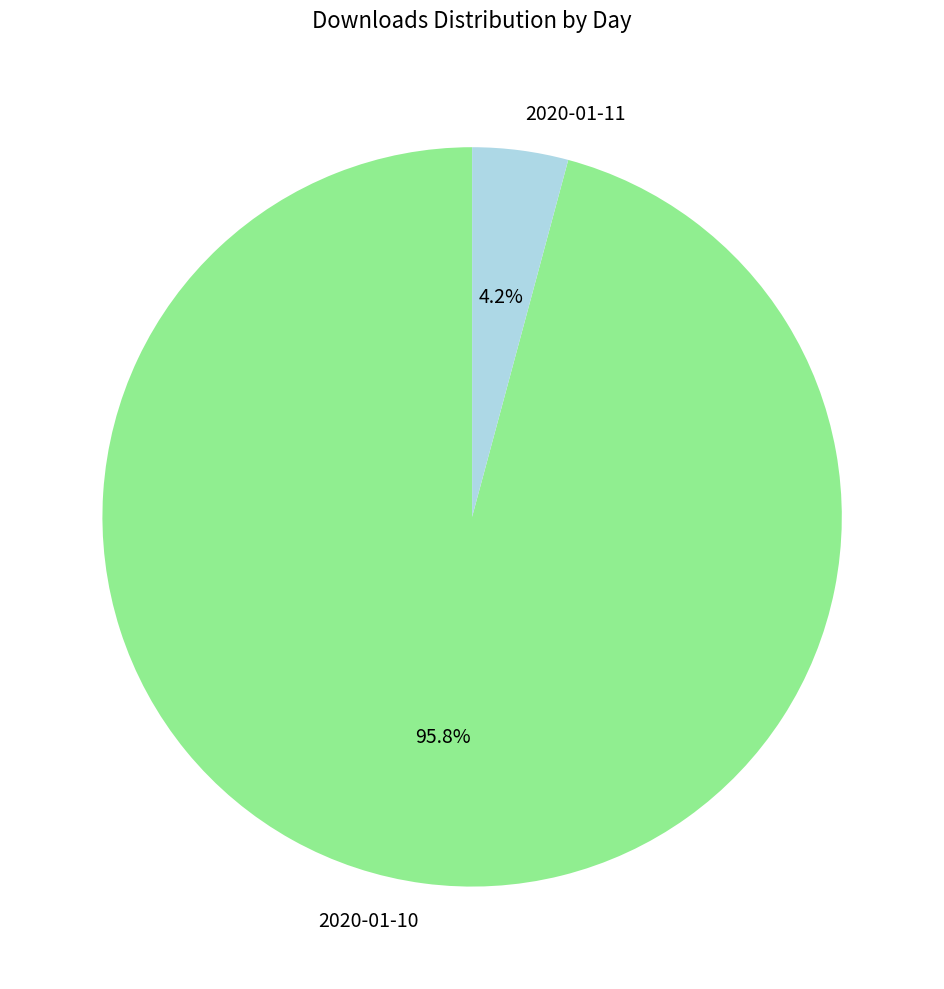

How many segments does this pie chart have?

2